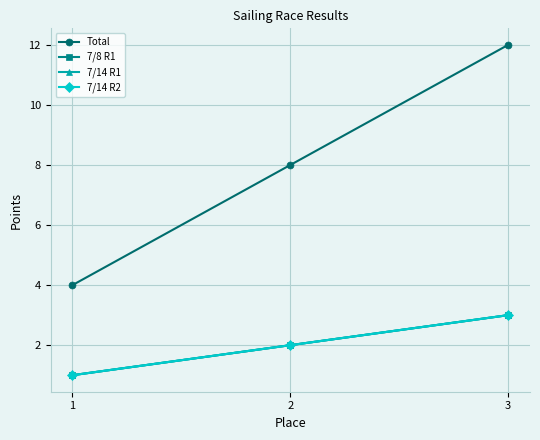

At which category does the chart reach its minimum across all series?

1